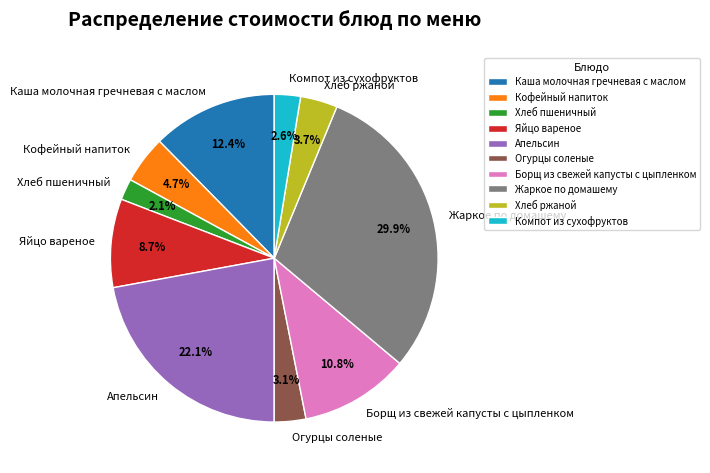

To the nearest percent, what is the average slice percentage?

10%